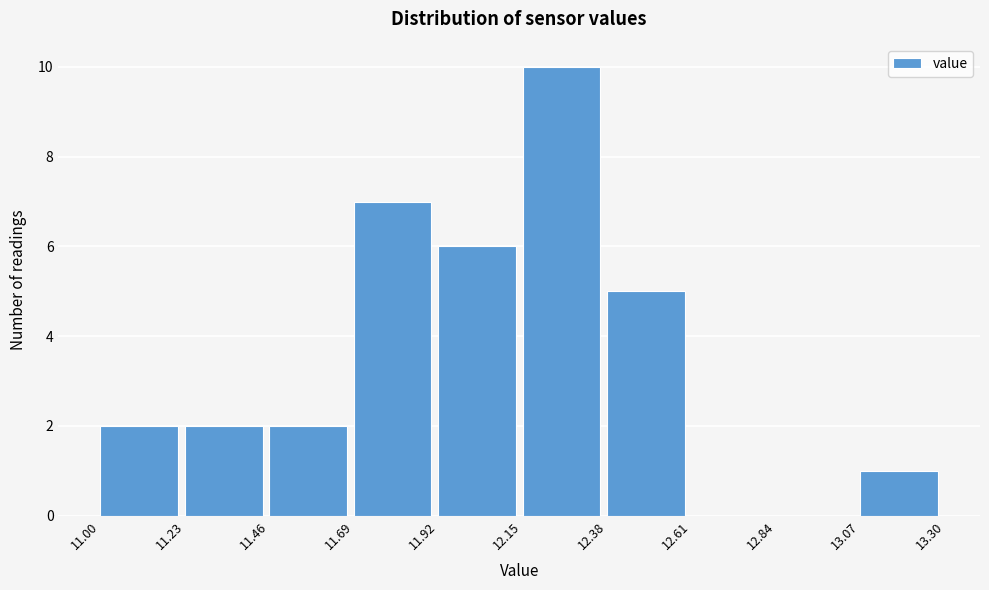

How tall is the bar that spans 11.69 to 11.92 on the x-axis? The values are not printed on the chart, so give them approximately, as read against the axis.

7